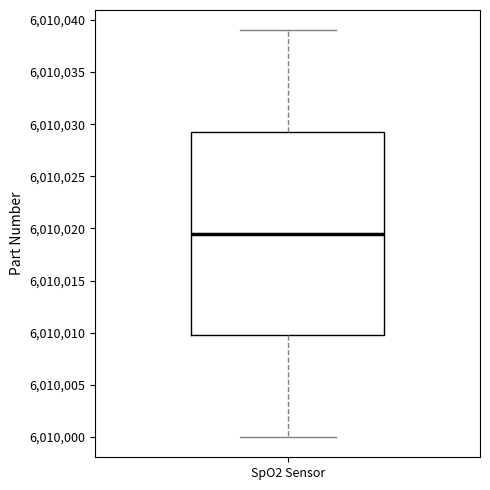

Where is the lower edge of the box for SpO2 Sensor on the y-axis? The values are not printed on the chart, so give them approximately, as read against the axis.

6010010.0